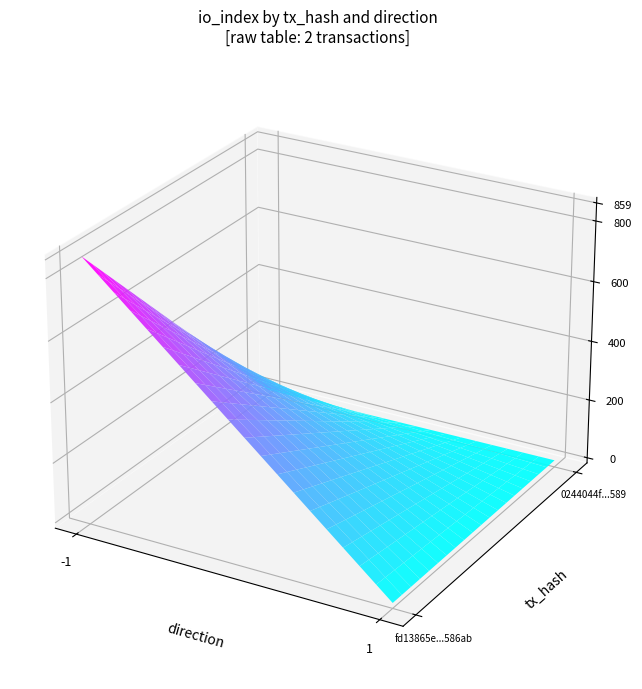

The fd13865e230b4f2baaa235b5c49e352748586ab series shows 859 at io_index. True or false?

True